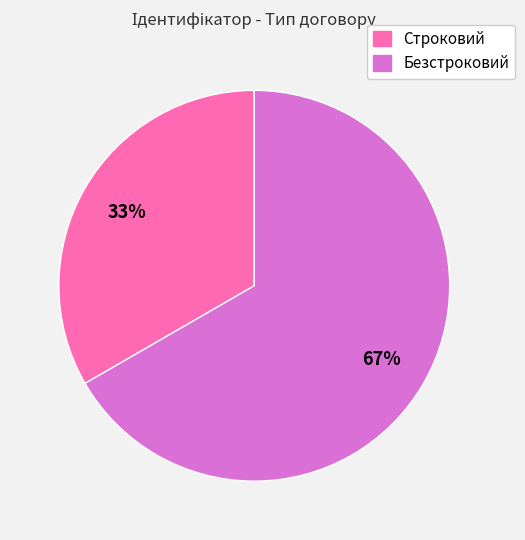

Between Безстроковий and Строковий, which is larger?

Безстроковий